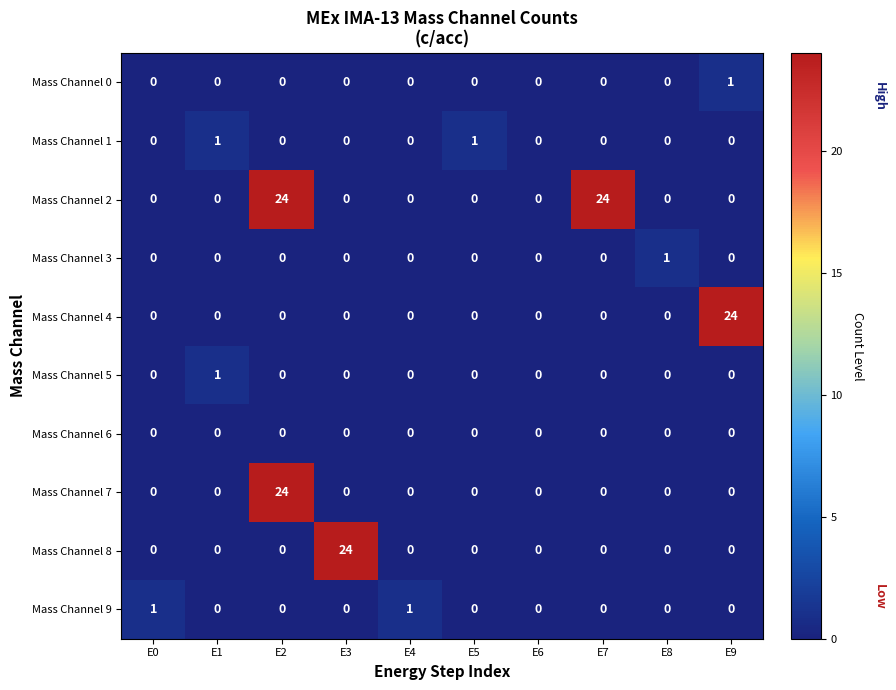

The value of Mass Channel 9 at E3 is 0. True or false?

True